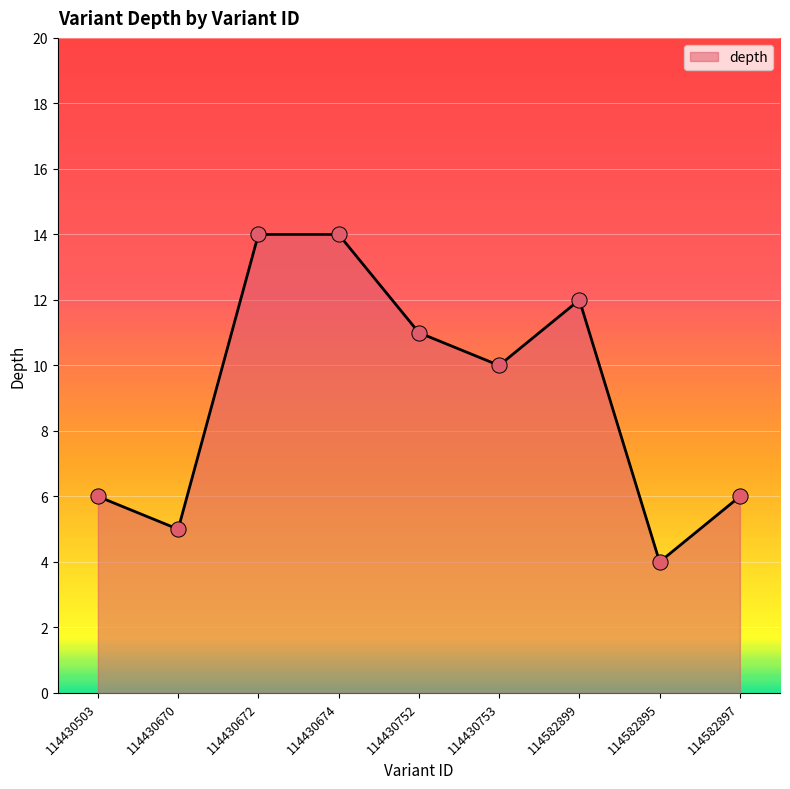

Which has a higher value, 114430752 or 114582899?

114582899